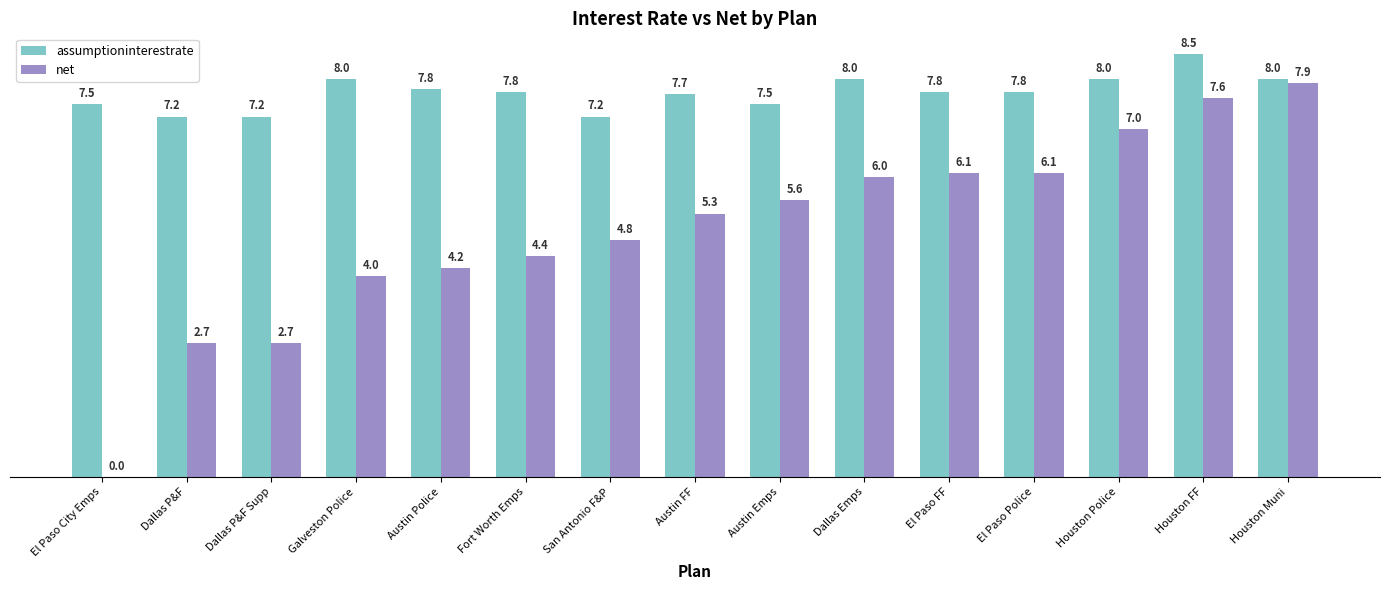

Does the chart contain stacked bars?

No